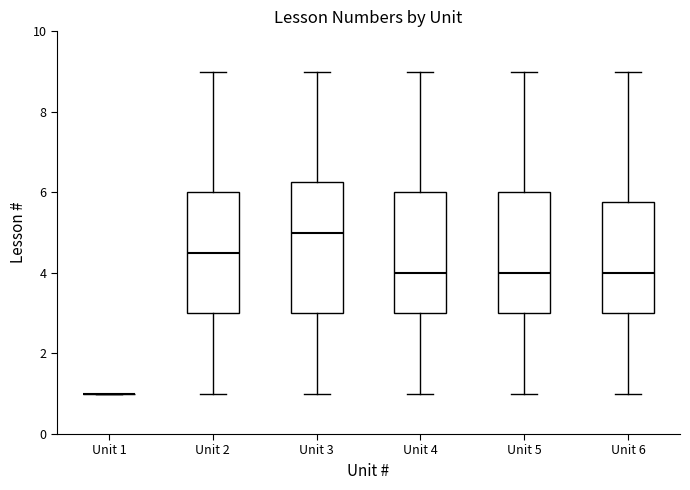

Reading left to right, read every box against the y-axis: the position of its median line, the range the box covers, and the ends of its whiskers. The values are not printed on the chart, so give them approximately, as read against the axis.

Unit 1: box collapsed to a line at 1.0, whiskers 1.0 to 1.0
Unit 2: median 4.6, box 3.0 to 6.0, whiskers 1.0 to 9.0
Unit 3: median 5.0, box 3.0 to 6.2, whiskers 1.0 to 9.0
Unit 4: median 4.0, box 3.0 to 6.0, whiskers 1.0 to 9.0
Unit 5: median 4.0, box 3.0 to 6.0, whiskers 1.0 to 9.0
Unit 6: median 4.0, box 3.0 to 5.8, whiskers 1.0 to 9.0